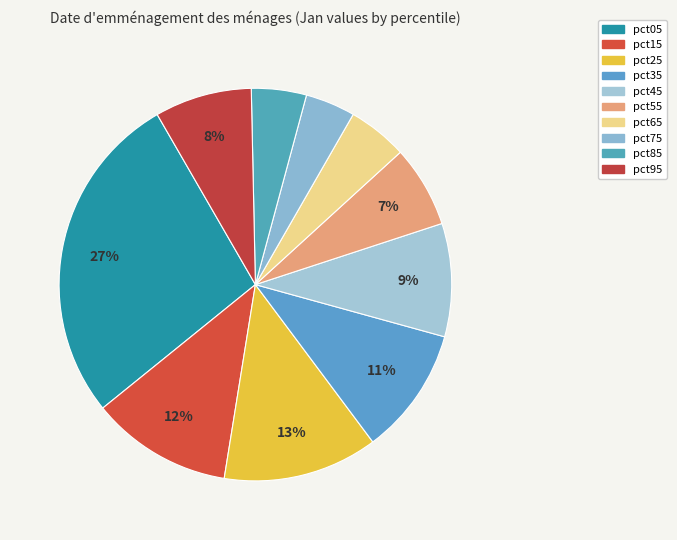

Is it true that pct05 is 35% of the pie?

False